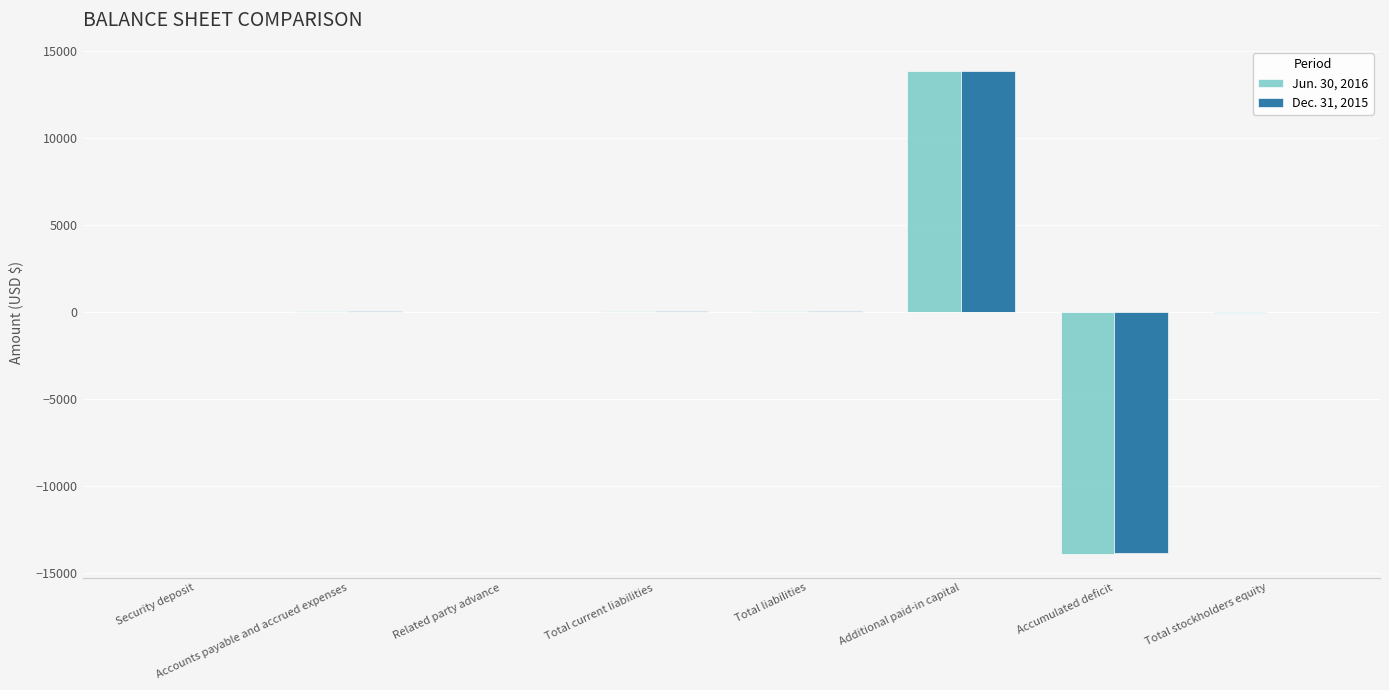

What position from the right is Total liabilities?

4